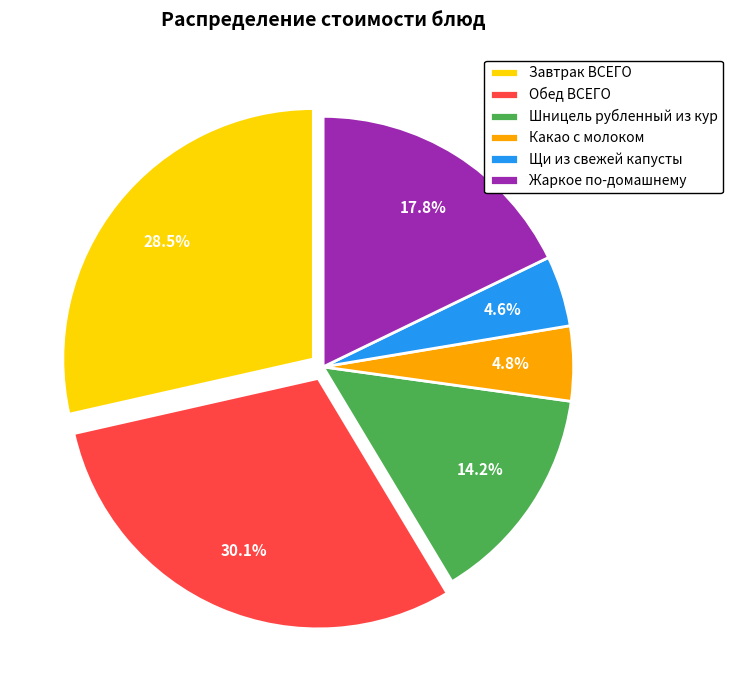

Which category has the biggest portion of the pie?

Обед ВСЕГО